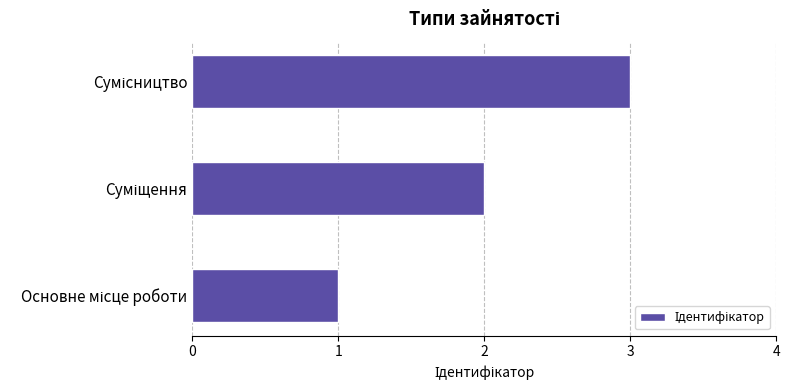

What is the sum of all values?

6